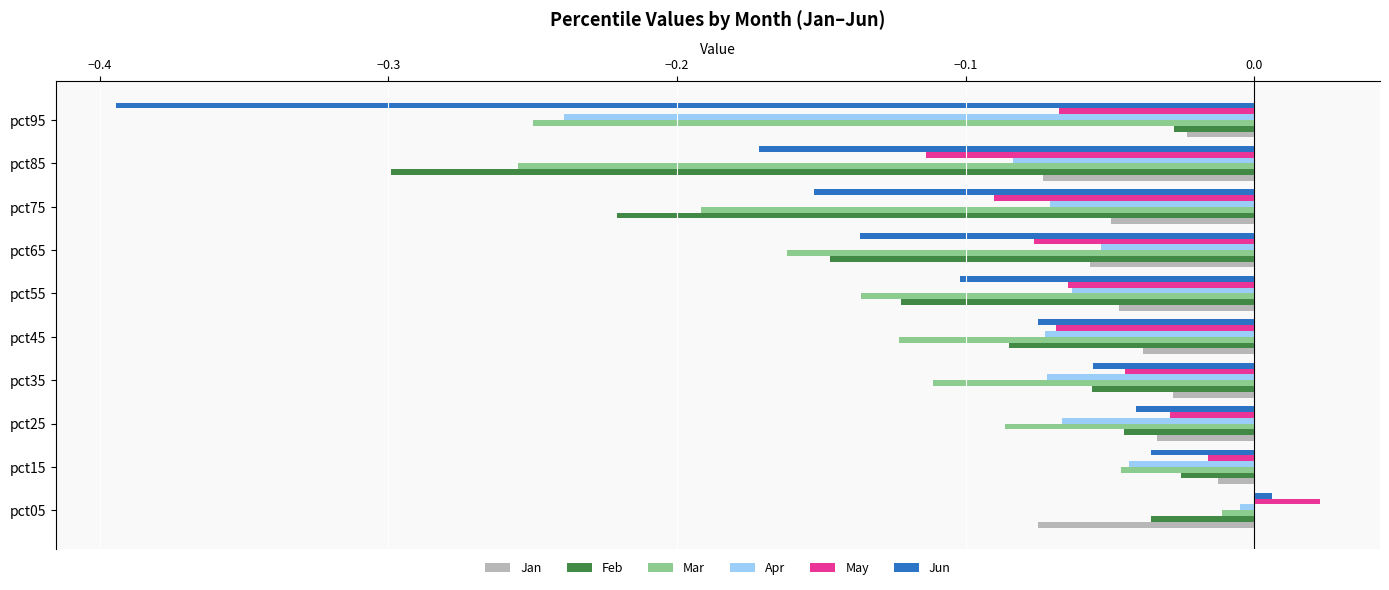

At which label is Apr closest to 0?

pct05